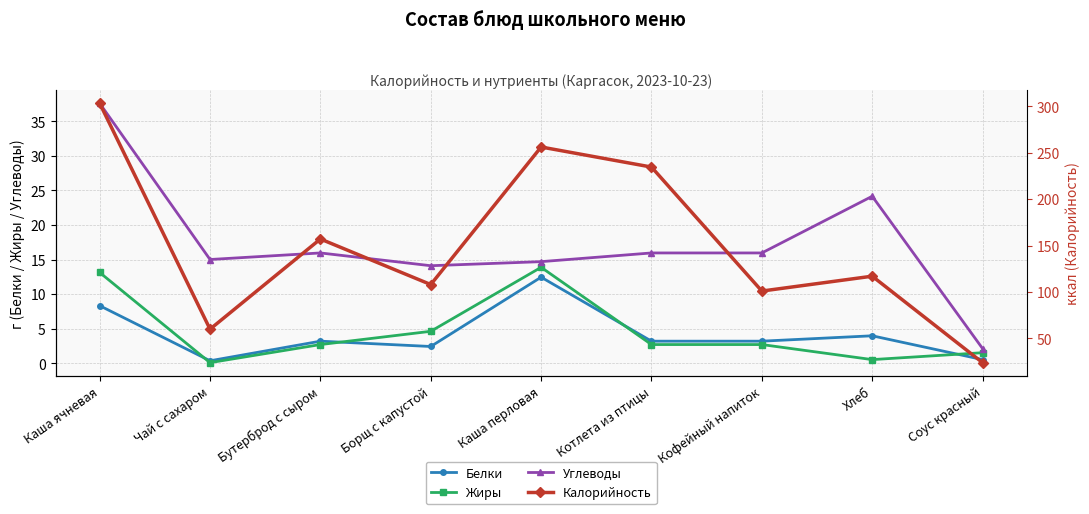

Which series has the largest total across all categories?

Калорийность